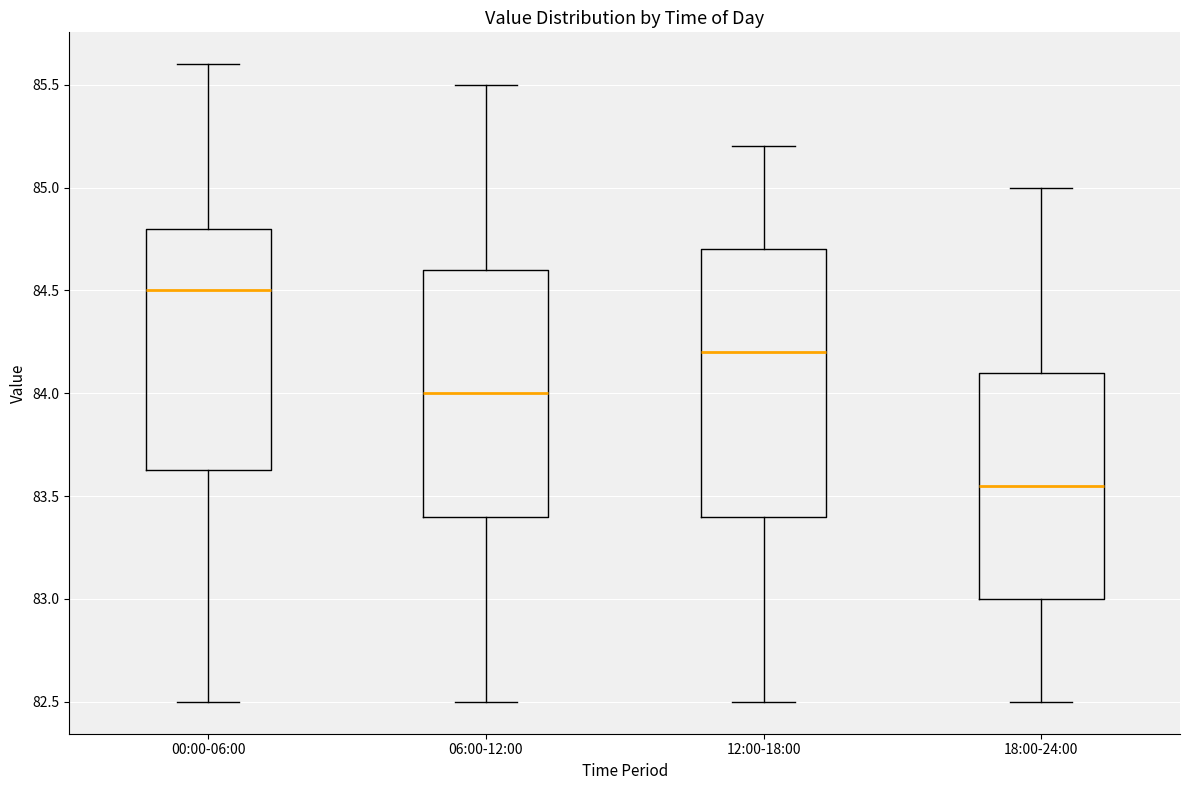

Reading left to right, transcribe this box plot: for each box, give where its median line is, the range the box spans, and where its two whiskers end, as read against the y-axis. The values are not printed on the chart, so give them approximately, as read against the axis.

00:00-06:00: median 84.50, box 83.65 to 84.80, whiskers 82.50 to 85.60
06:00-12:00: median 84.00, box 83.40 to 84.60, whiskers 82.50 to 85.50
12:00-18:00: median 84.20, box 83.40 to 84.70, whiskers 82.50 to 85.20
18:00-24:00: median 83.55, box 83.00 to 84.10, whiskers 82.50 to 85.00